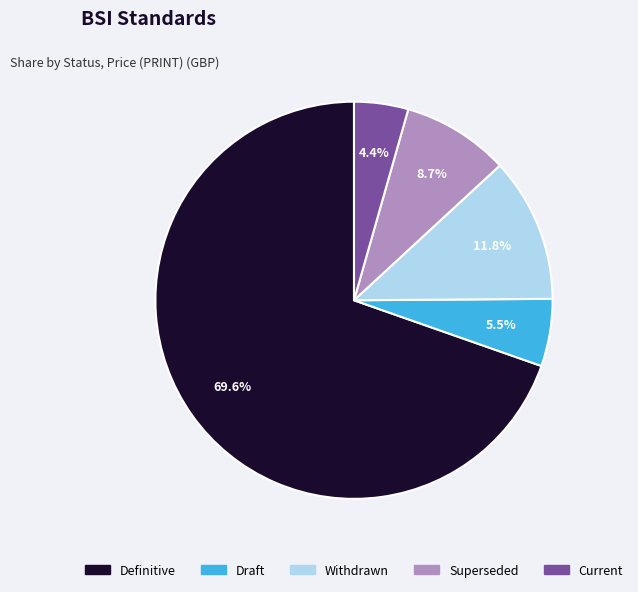

Is there a majority slice in this chart?

Yes